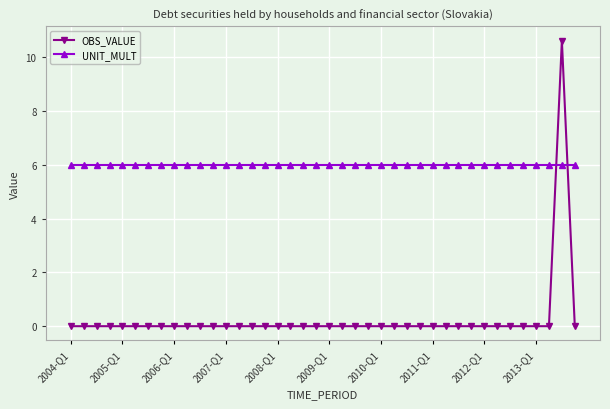

What is the value of the UNIT_MULT point at the 13th from the left?

6.0